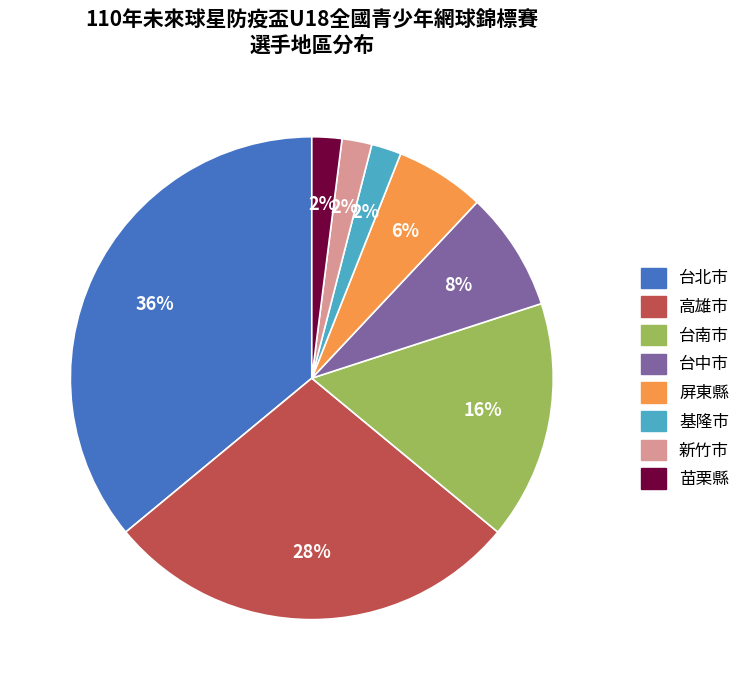

Do 高雄市 and 台南市 together represent more than half of the pie?

No